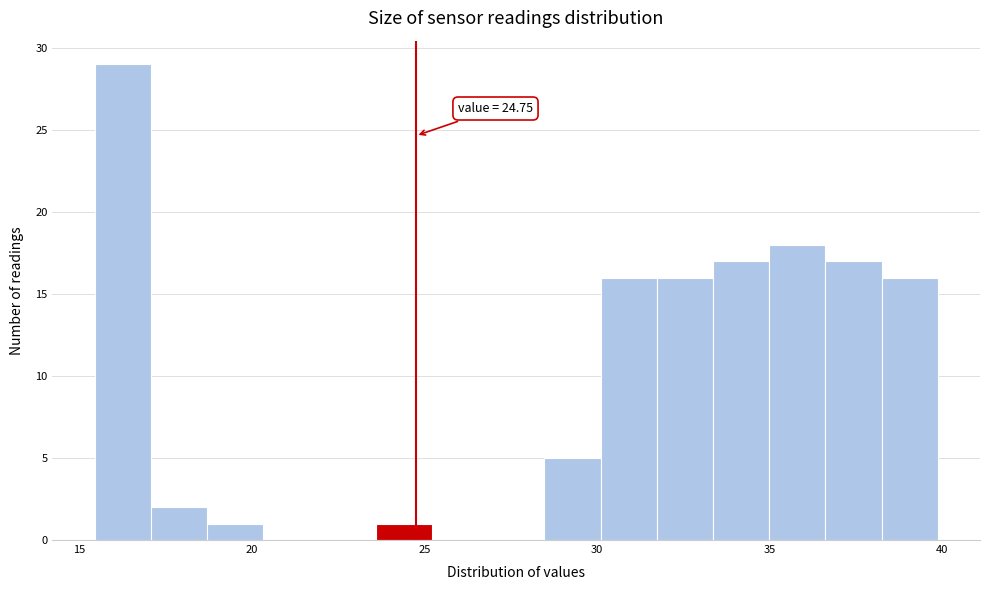

Around what value on the x-axis is the tallest bar? Give the approximate position of its centre, as read against the axis.

16.5